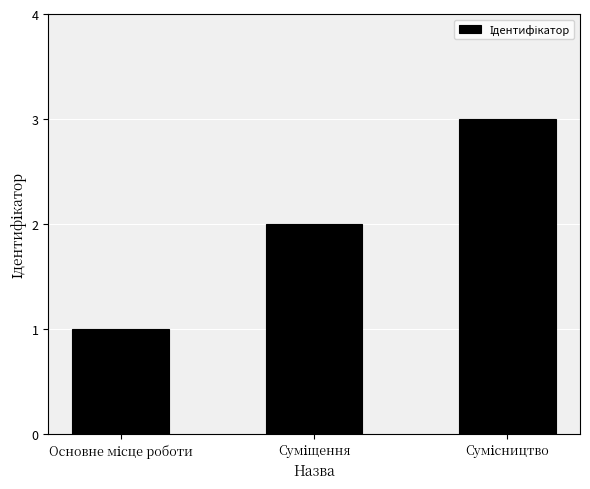

What is the sum of all values?

6